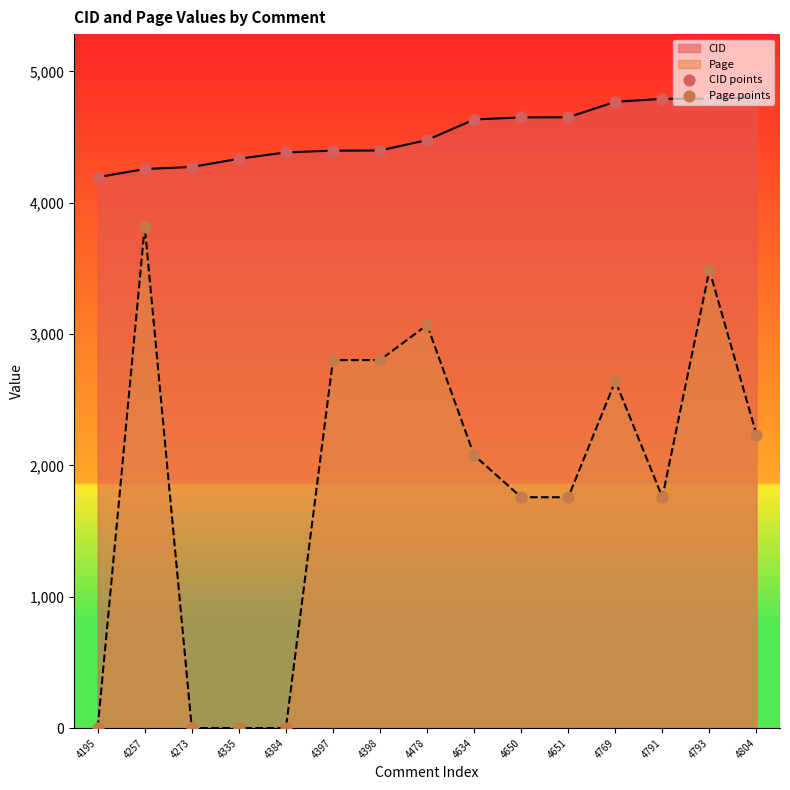

At which category is the sum across all series the highest?

4793